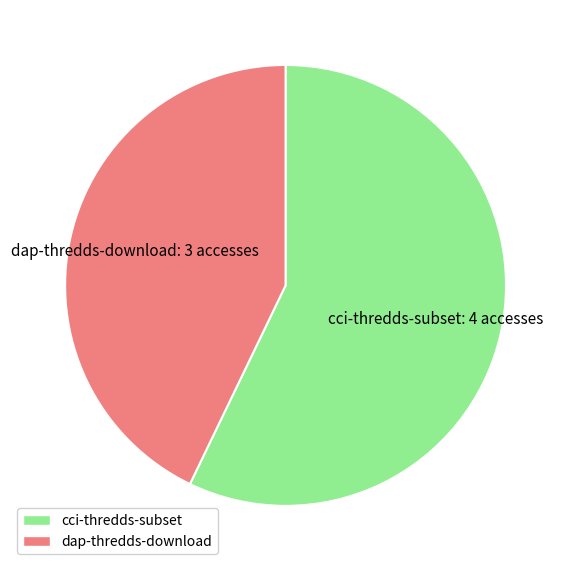

Which has a higher value, dap-thredds-download or cci-thredds-subset?

cci-thredds-subset